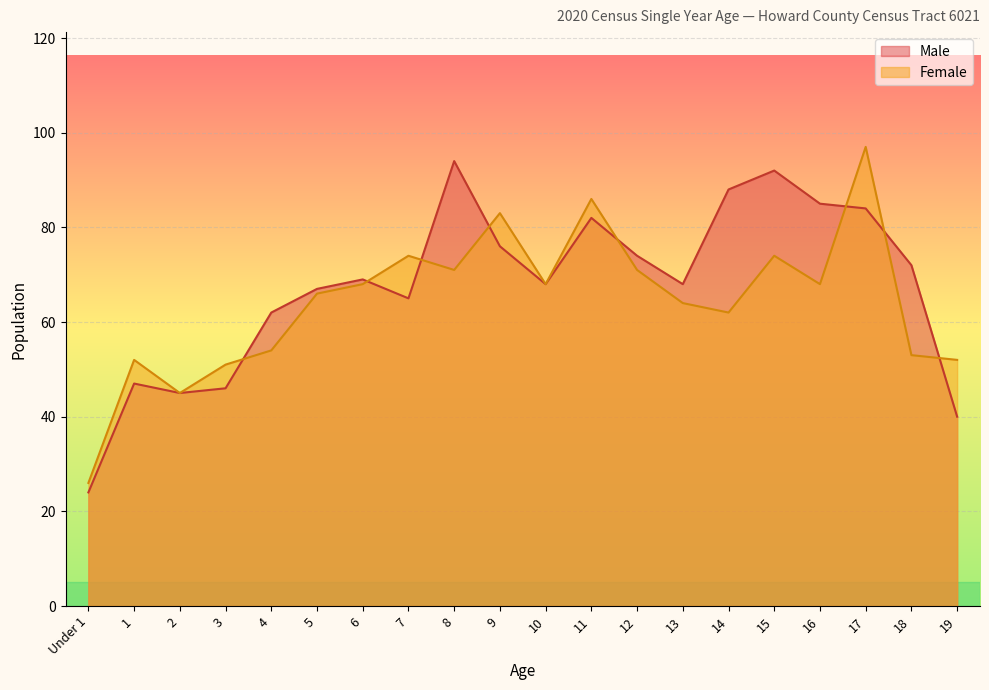

Reading left to right, extract all data points from this chart.

Male: 24	47	45	46	62	67	69	65	94	76	68	82	74	68	88	92	85	84	72	40
Female: 26	52	45	51	54	66	68	74	71	83	68	86	71	64	62	74	68	97	53	52